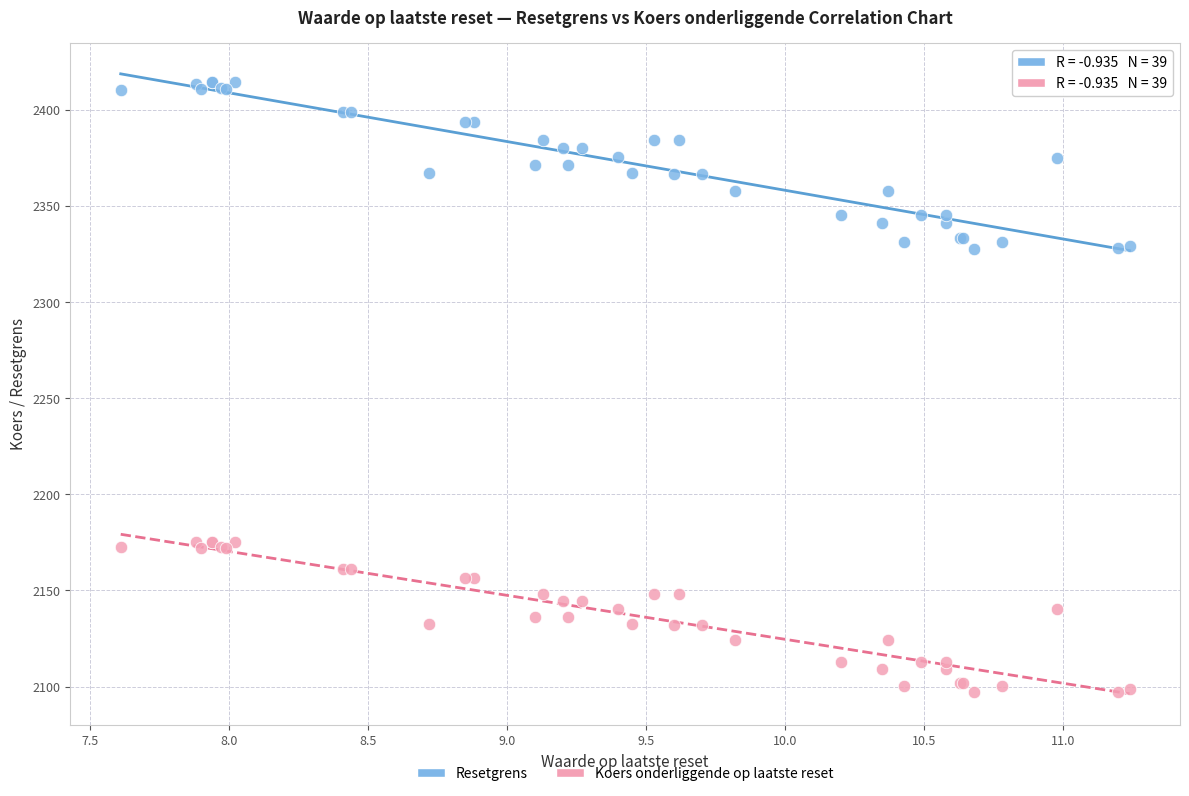

What is the X range (max minus min) for the scatter plot?

3.6